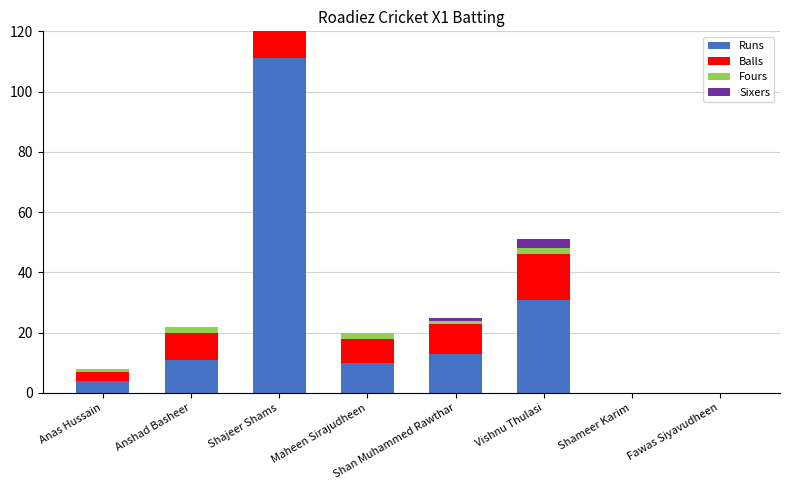

What is the value of the Runs bar at the 2nd from the left?

11